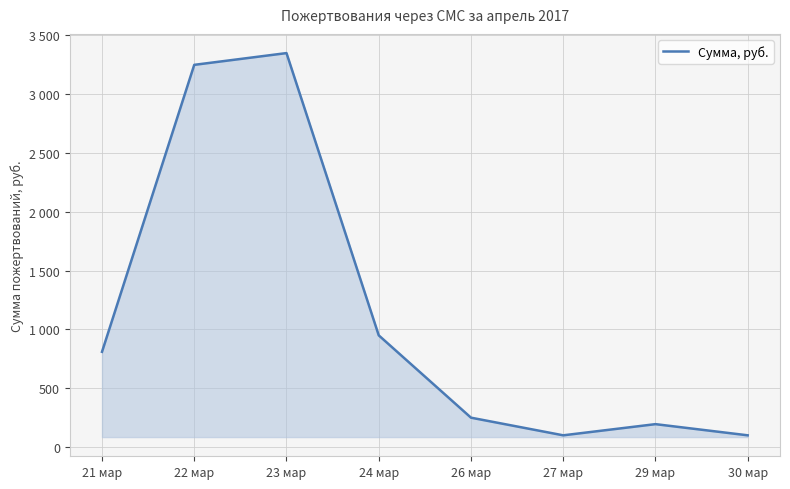

Reading right to left, what are all the values shown in this chart?

100	195	100	250	950	3350	3250	810